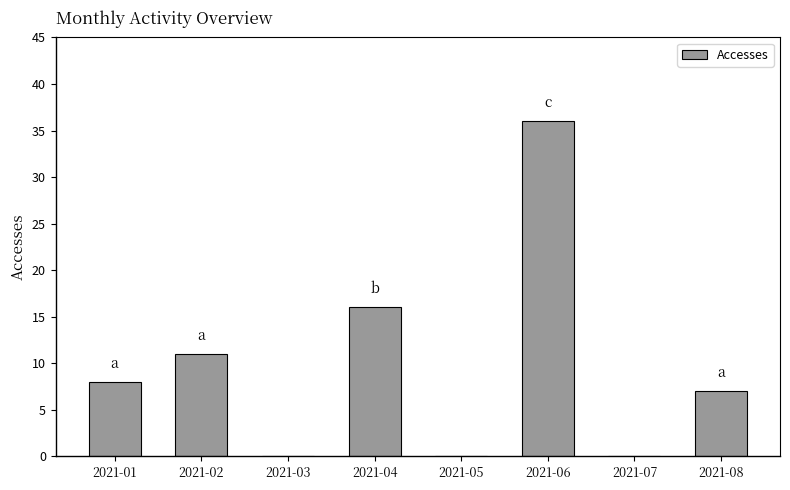

What is the sum of all values?

78